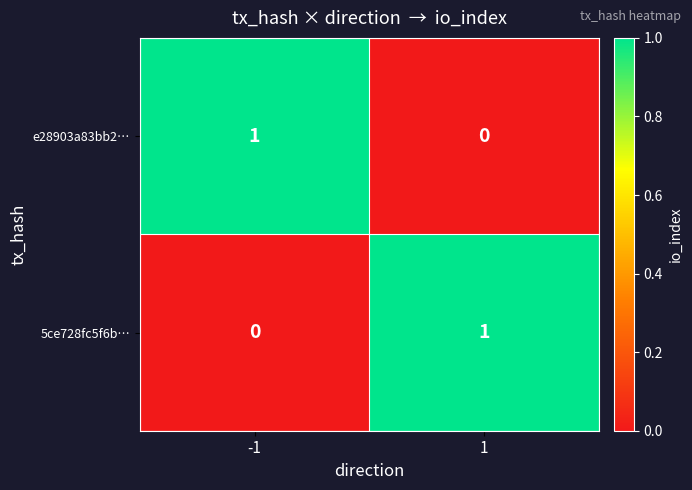

What is the spread (max minus min) of values at -1?

1